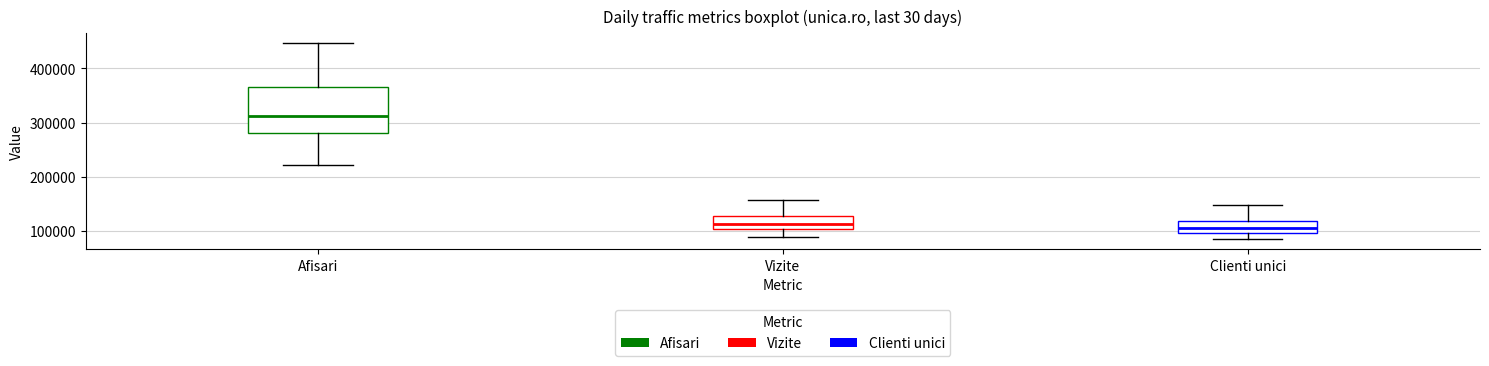

Reading left to right, read every box against the y-axis: the position of its median line, the range the box covers, and the ends of its whiskers. The values are not printed on the chart, so give them approximately, as read against the axis.

Afisari: median 310000, box 280000 to 370000, whiskers 220000 to 450000
Vizite: median 110000, box 100000 to 130000, whiskers 90000 to 160000
Clienti unici: median 100000 (inside the box), box 100000 to 120000, whiskers 80000 to 150000